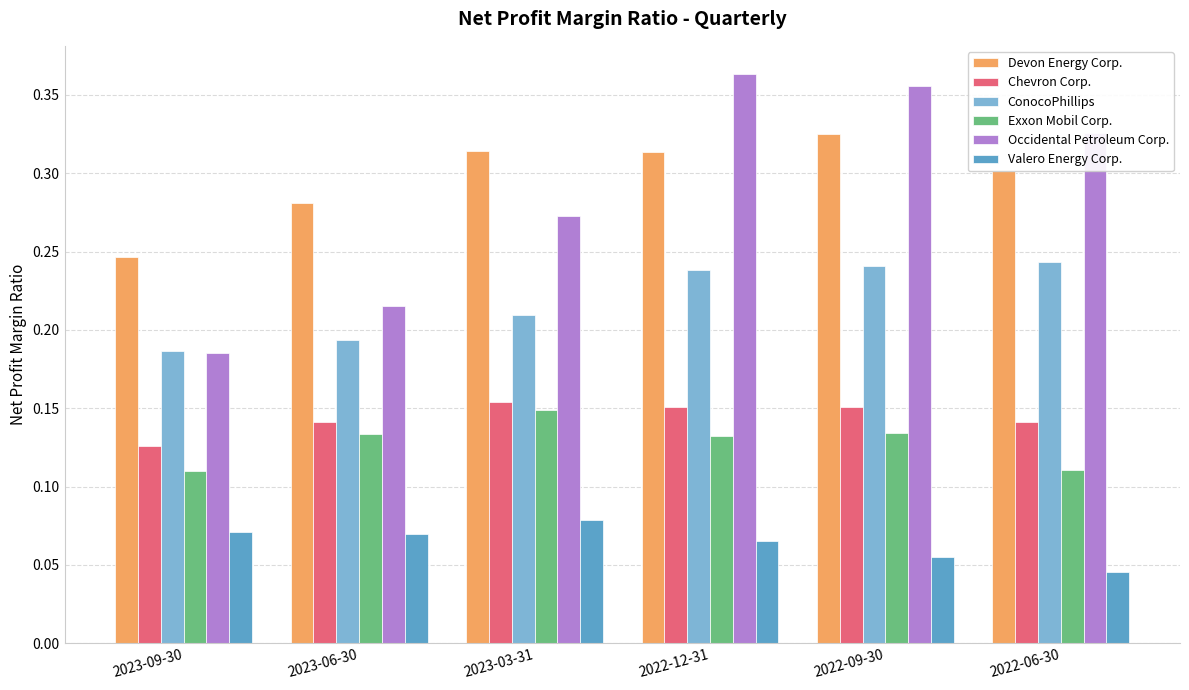

What is the label of the 6th bar from the right?

2023-09-30